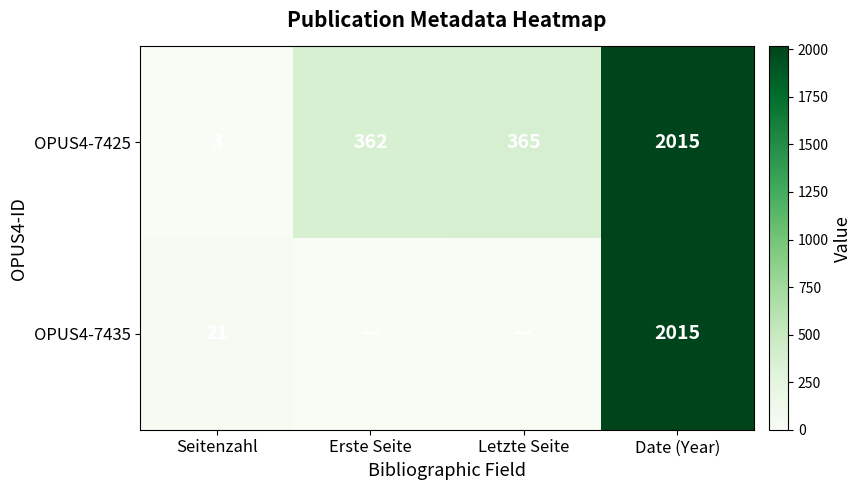

Where is OPUS4-7425 nearest to the value 1009?

Letzte Seite